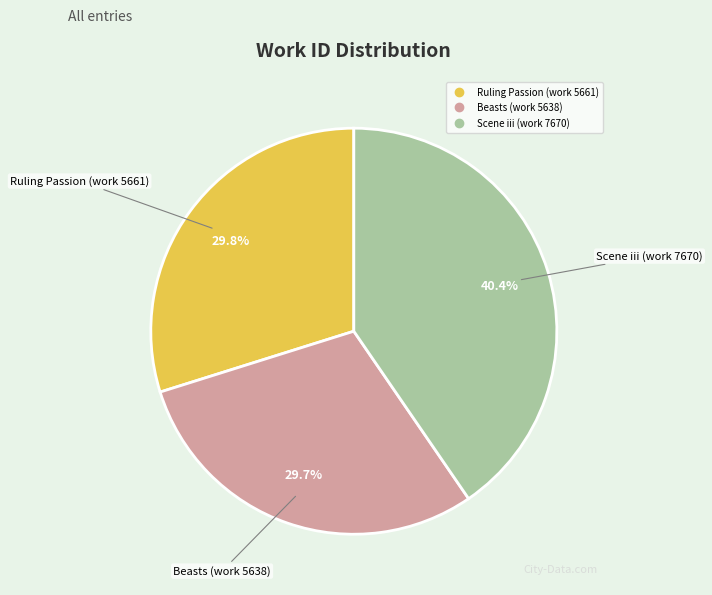

To the nearest percent, what is the combined percentage of Beasts (work 5638) and Scene iii (work 7670)?

70%